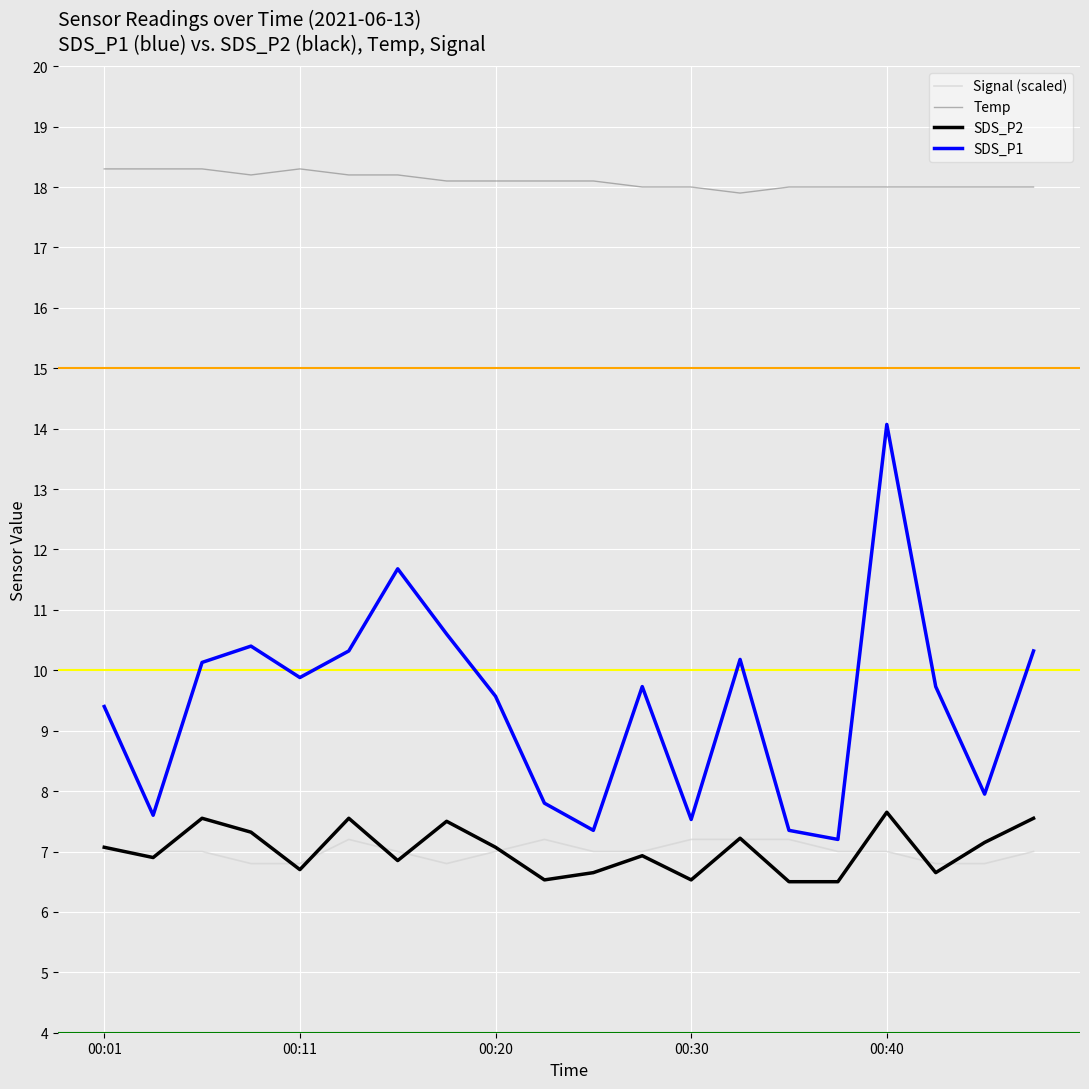

True or false: SDS_P1 and Temp cross at least once.

False